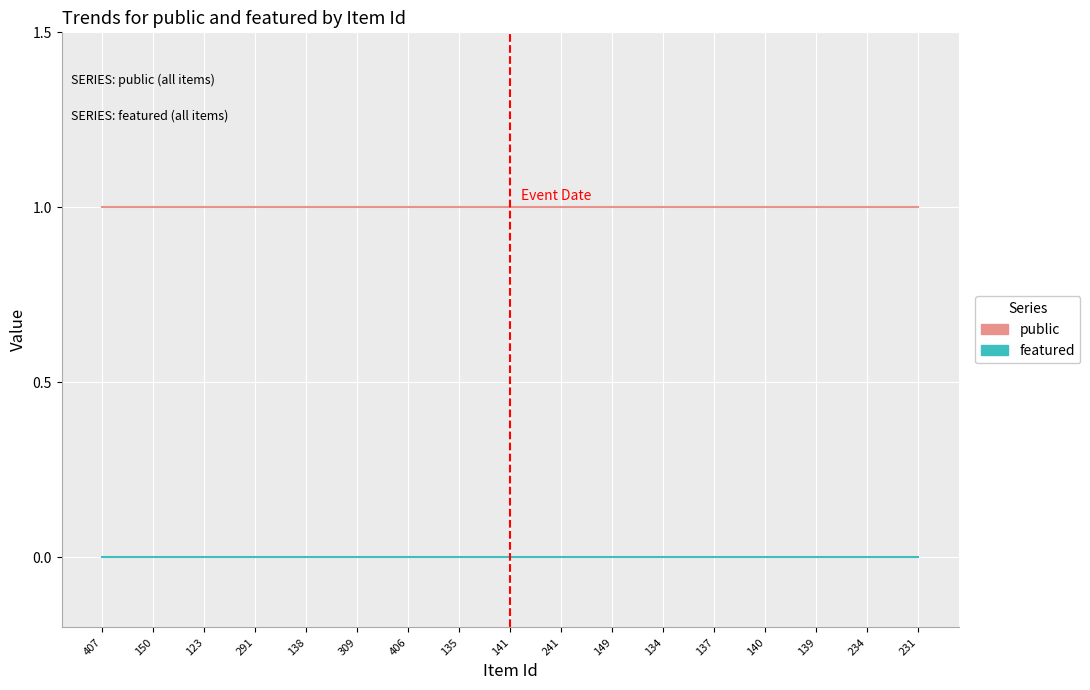

Is the value of featured at 291 greater than the value of public at 309?

No